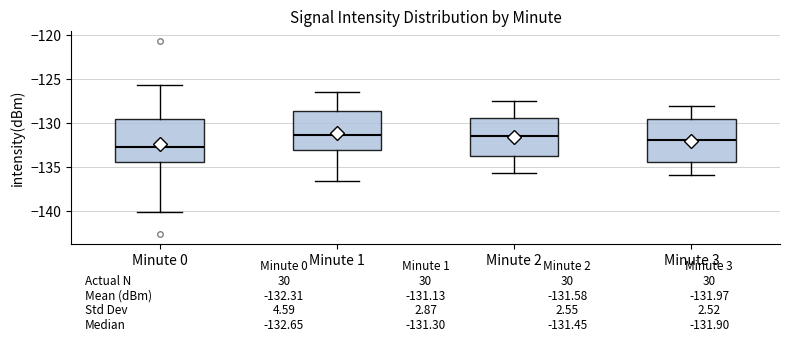

Which box's median line is the lowest?

Minute 0